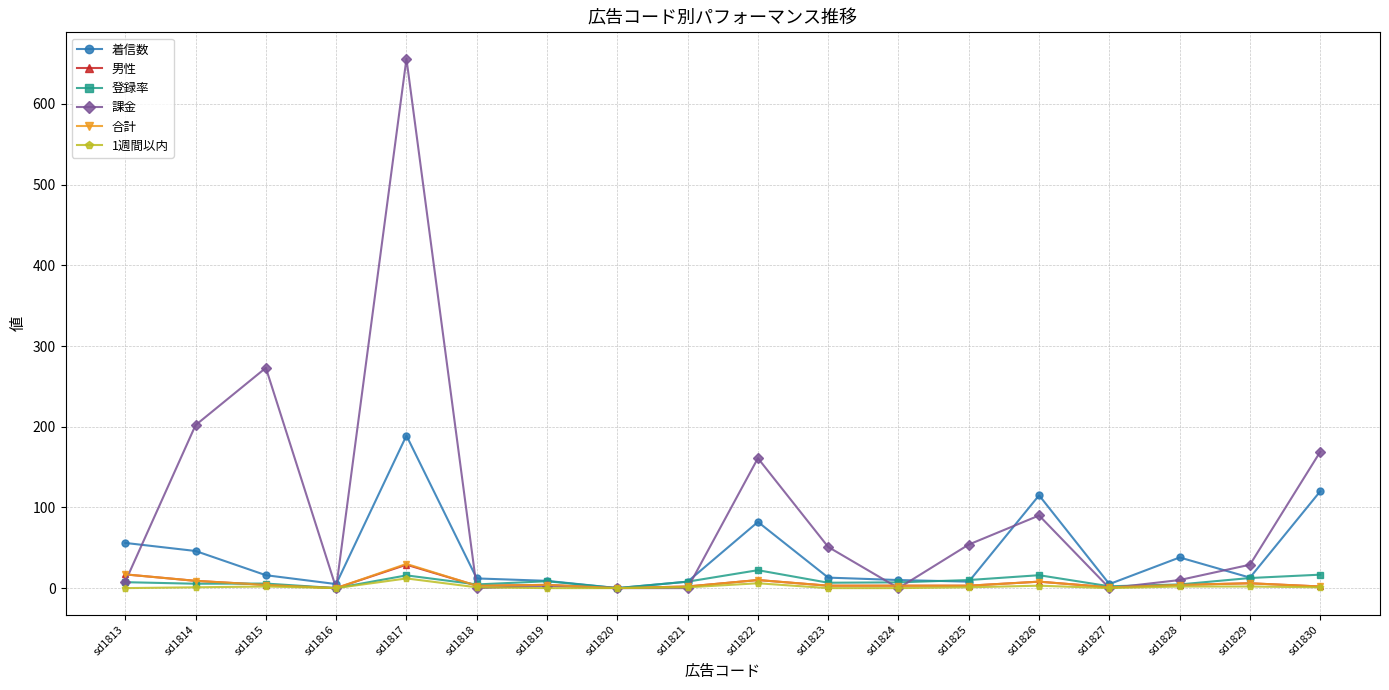

What is the difference between the maximum and minimum values in the 1週間以内 series?

12.0